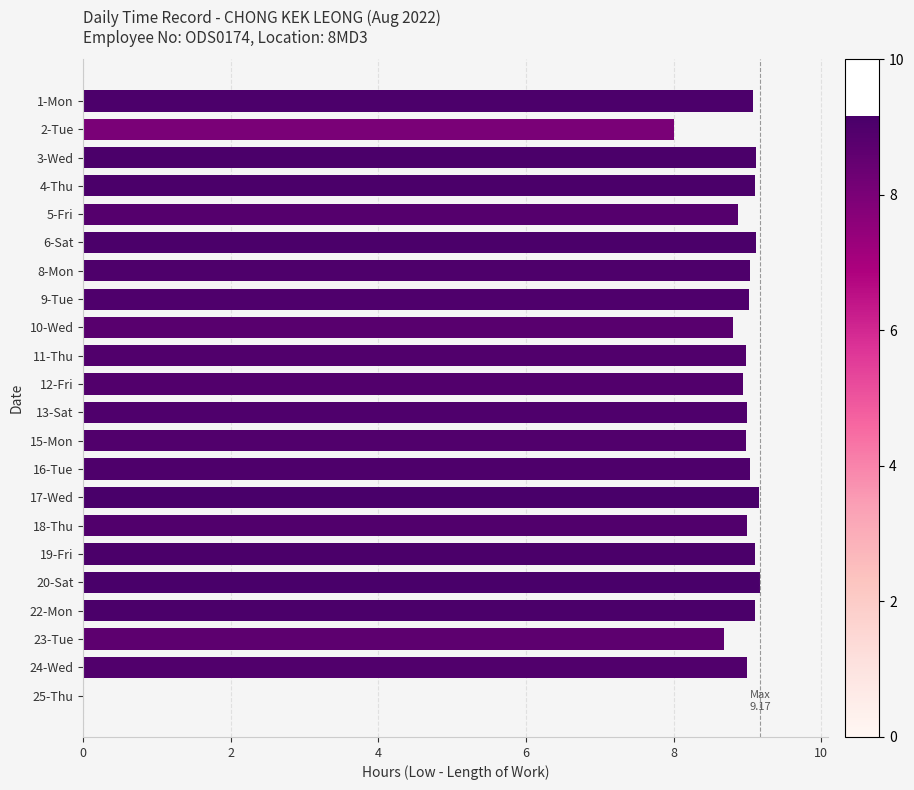

What is the change in value from 10-Wed to 25-Thu?

-8.8